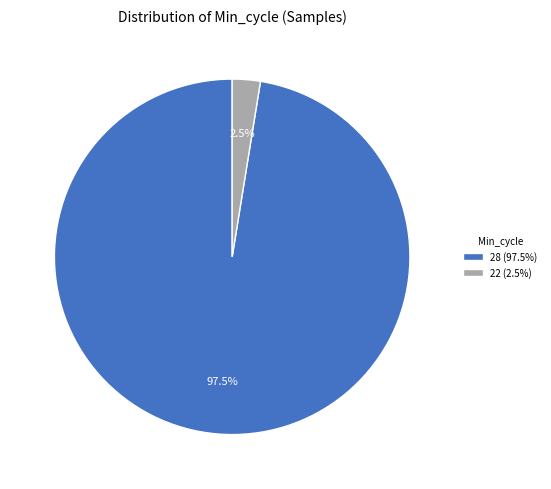

Between 28 (97.5%) and 22 (2.5%), which is larger?

28 (97.5%)